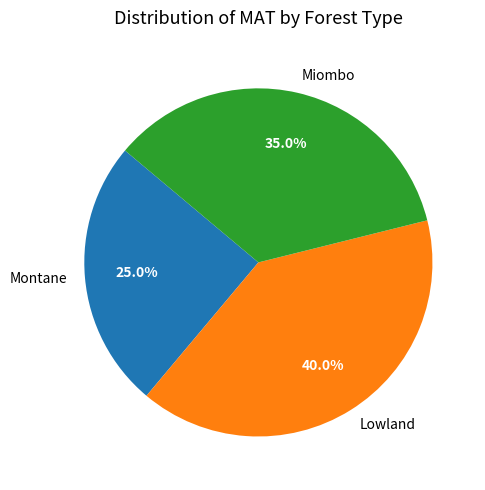

True or false: Montane accounts for 25% of the total.

True